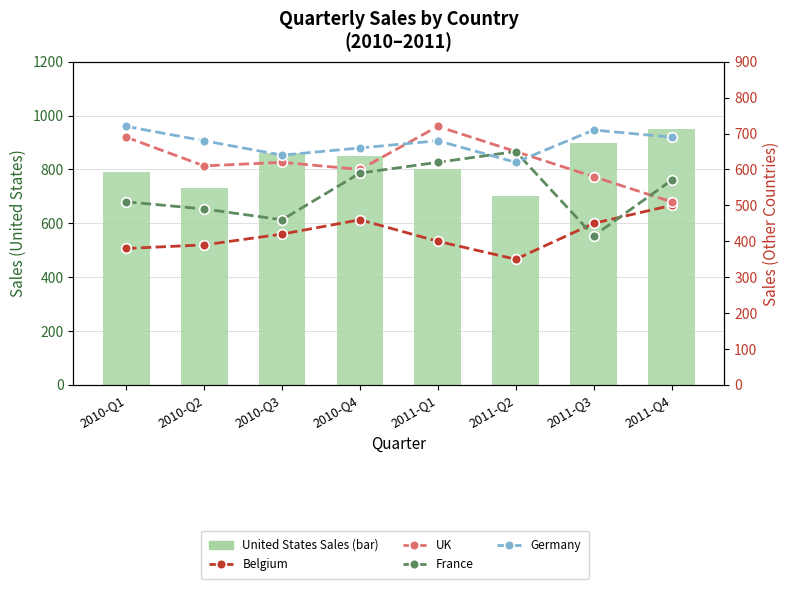

At which label does Belgium reach its peak?

2011-Q4